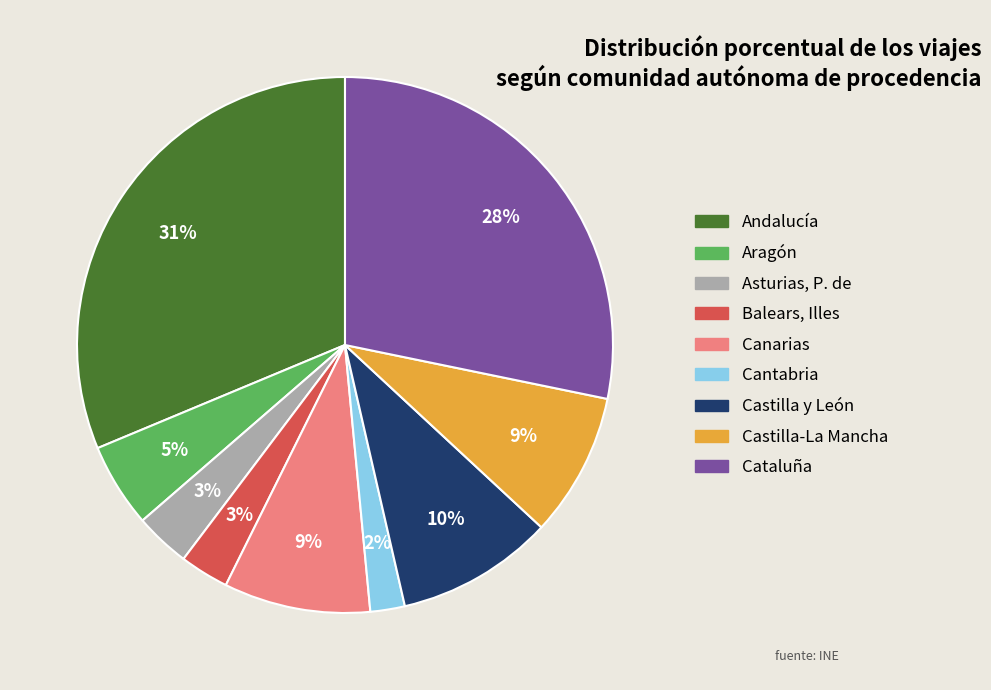

What is the ratio of the value at Canarias to the value at Castilla-La Mancha?

1.0